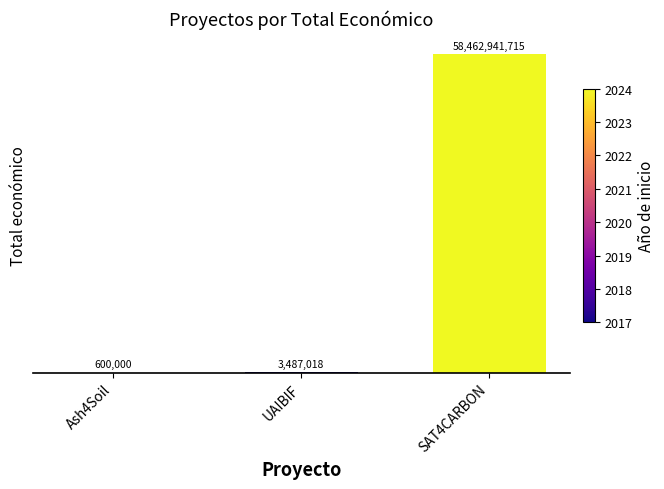

Read the value at UAIBIF, to the nearest 50.

3487000